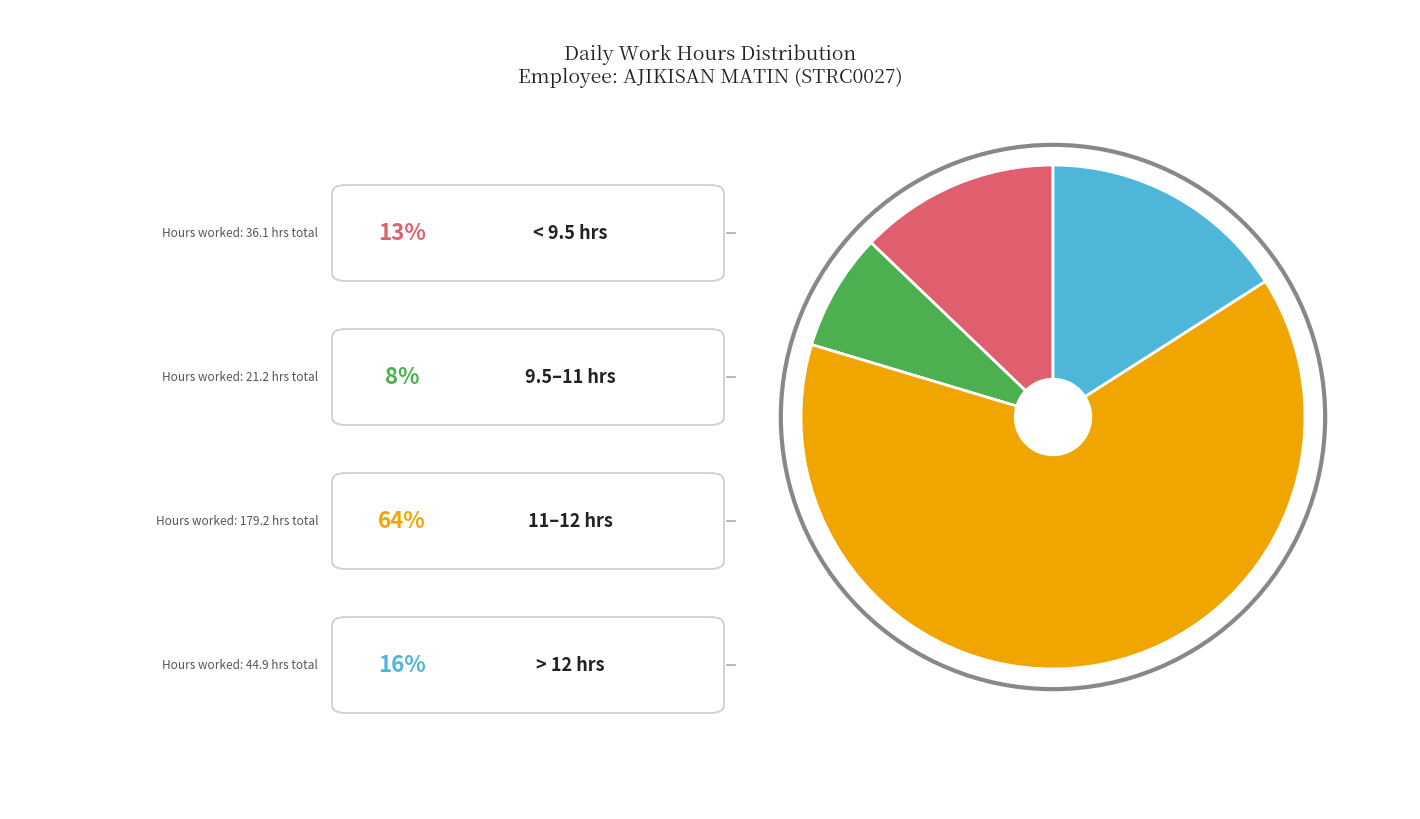

Is there a majority slice in this chart?

Yes